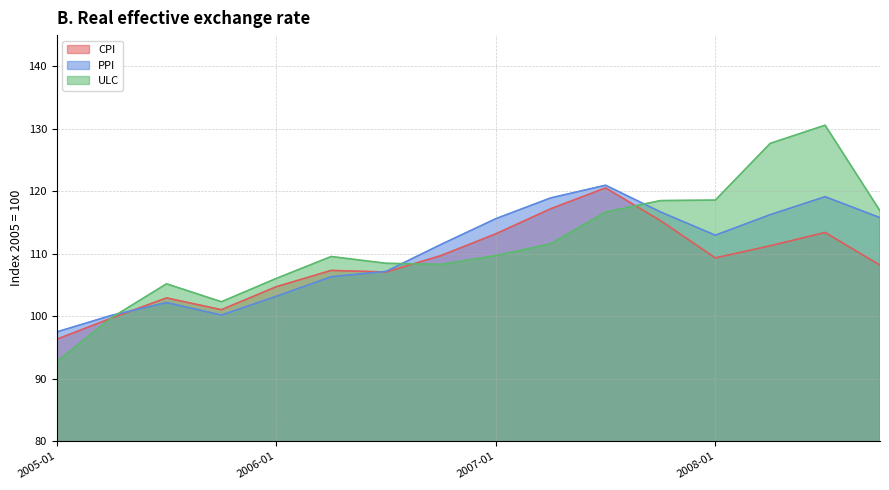

Count the number of data series in this chart.

3